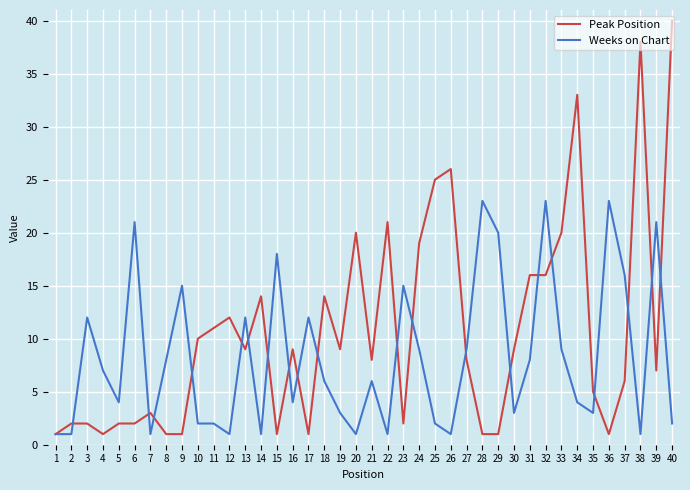

Count the number of data series in this chart.

2